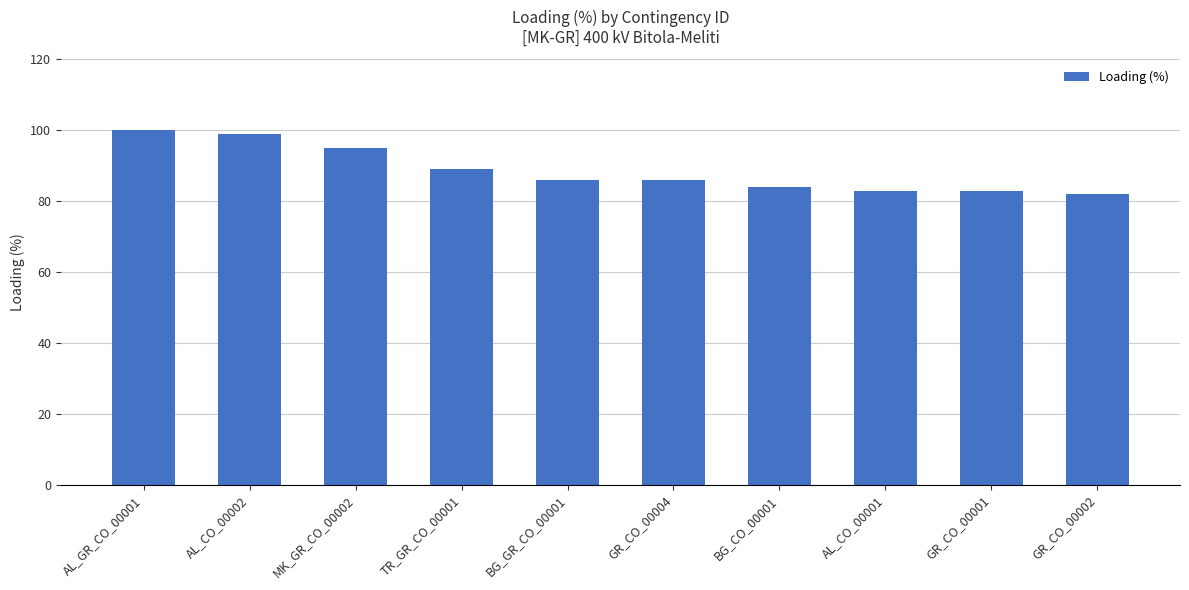

Which category has the highest value across all series?

AL_GR_CO_00001